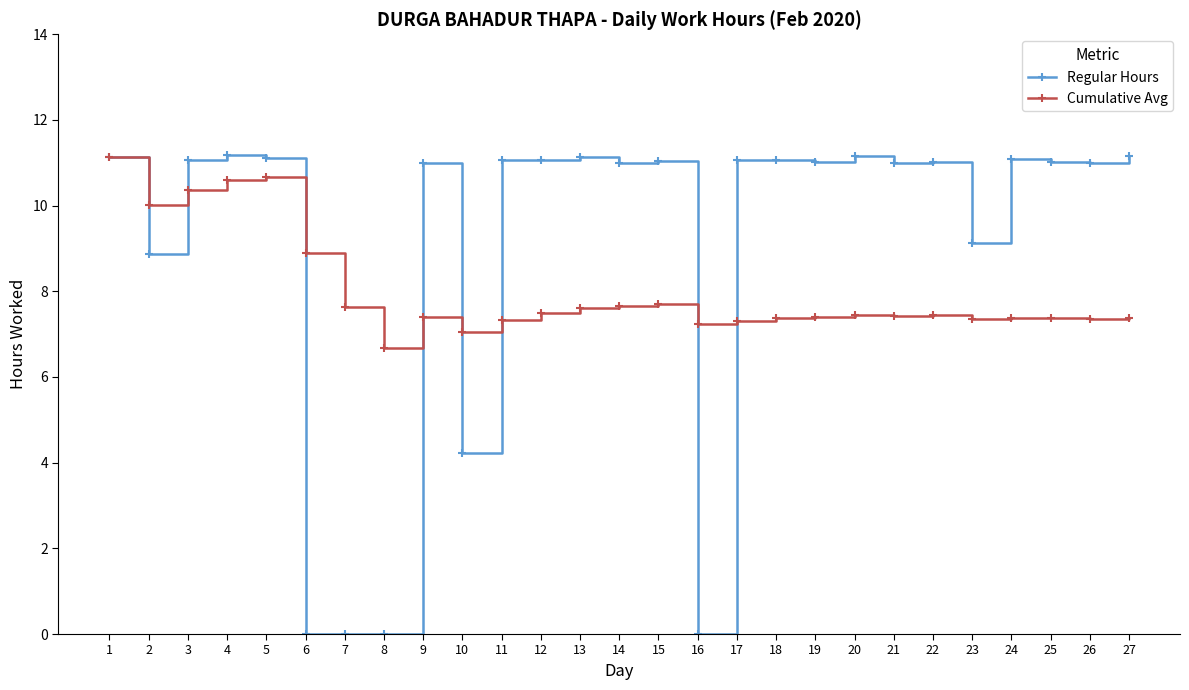

Does the chart display data point markers on the line(s)?

Yes